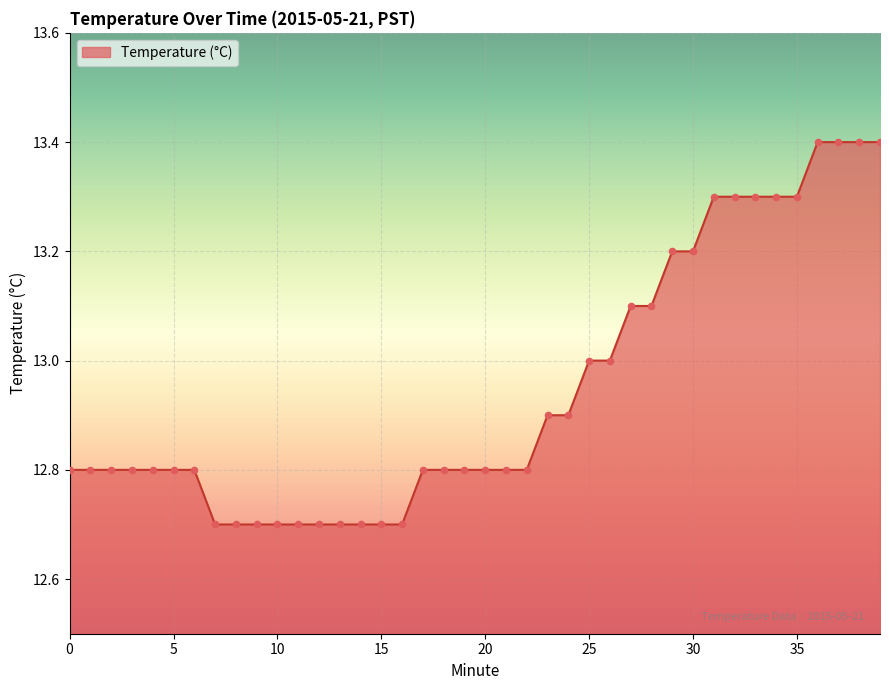

What is the maximum value shown in the chart?

13.4